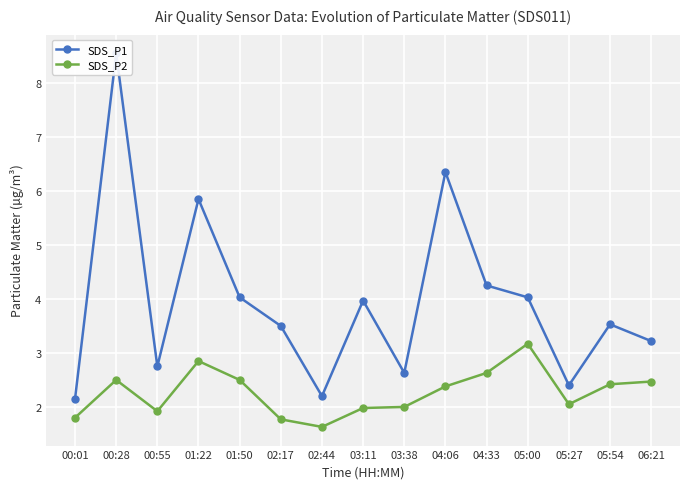

True or false: SDS_P2 and SDS_P1 intersect in this chart.

False